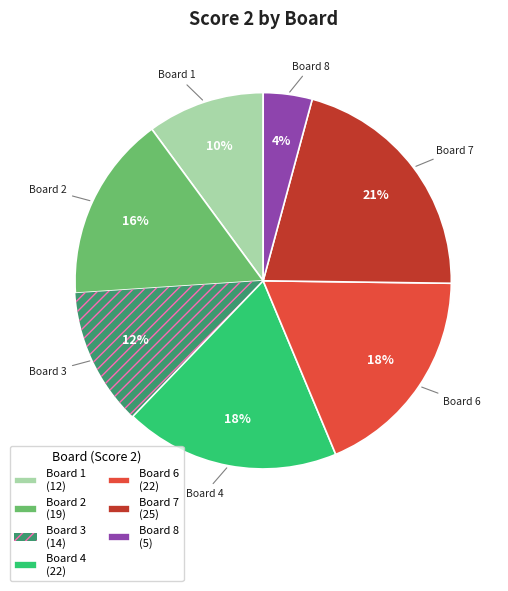

Is Board 2 (19) the majority of the pie?

No